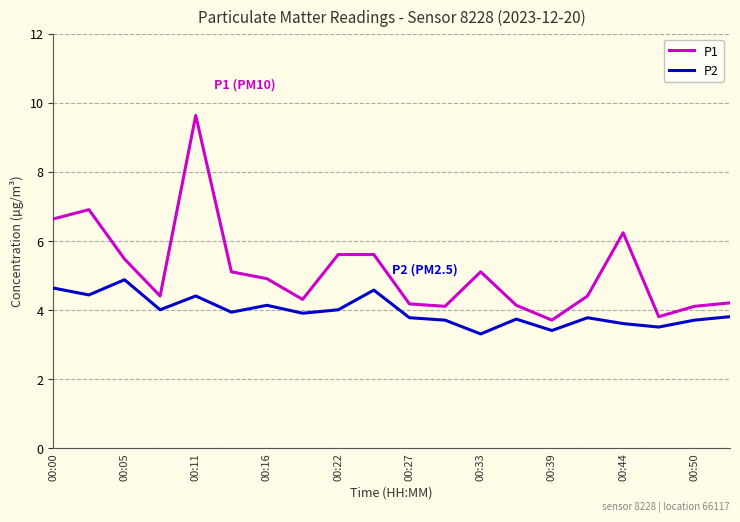

What is the lowest value of the P2 series?

3.3